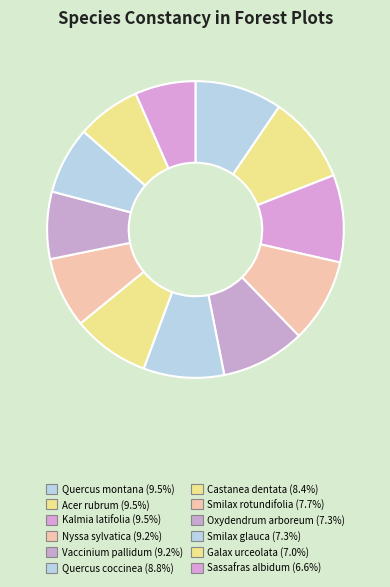

The Galax urceolata slice represents 7% of the pie. True or false?

True